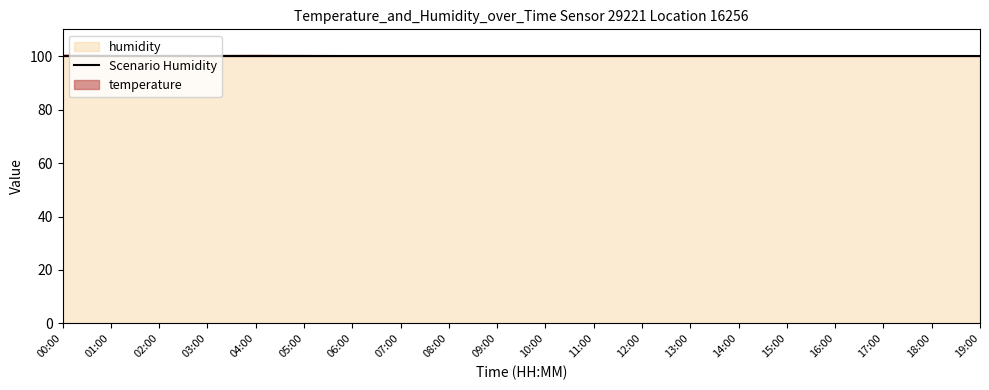

Count the temperature values in the range 0 to 1.

20